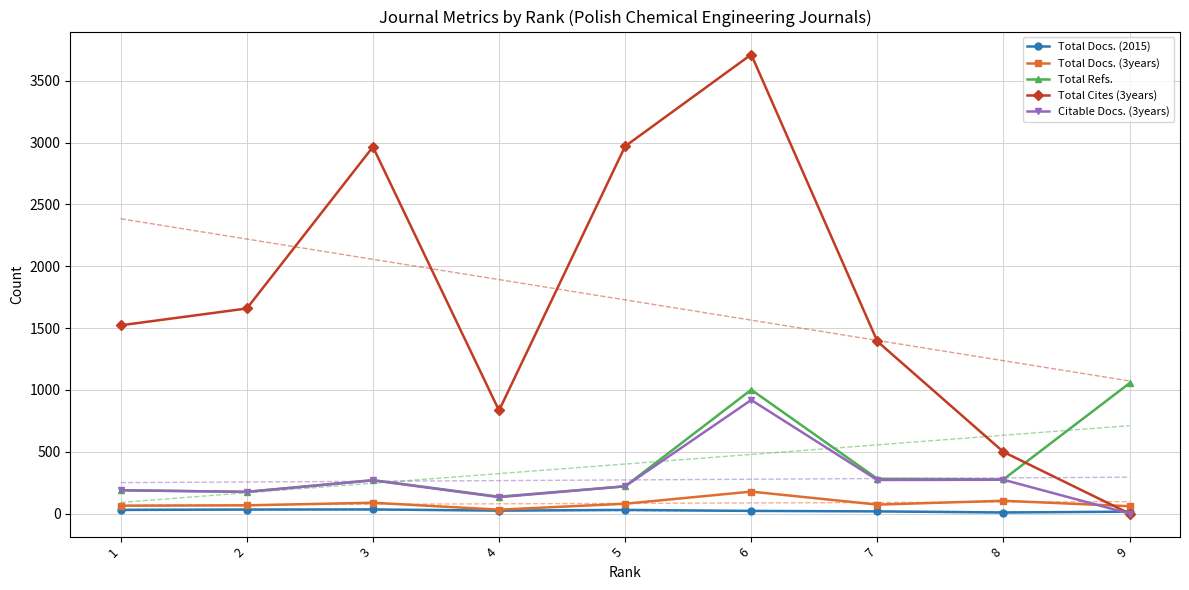

True or false: Total Refs. and Total Docs. (2015) cross at least once.

False